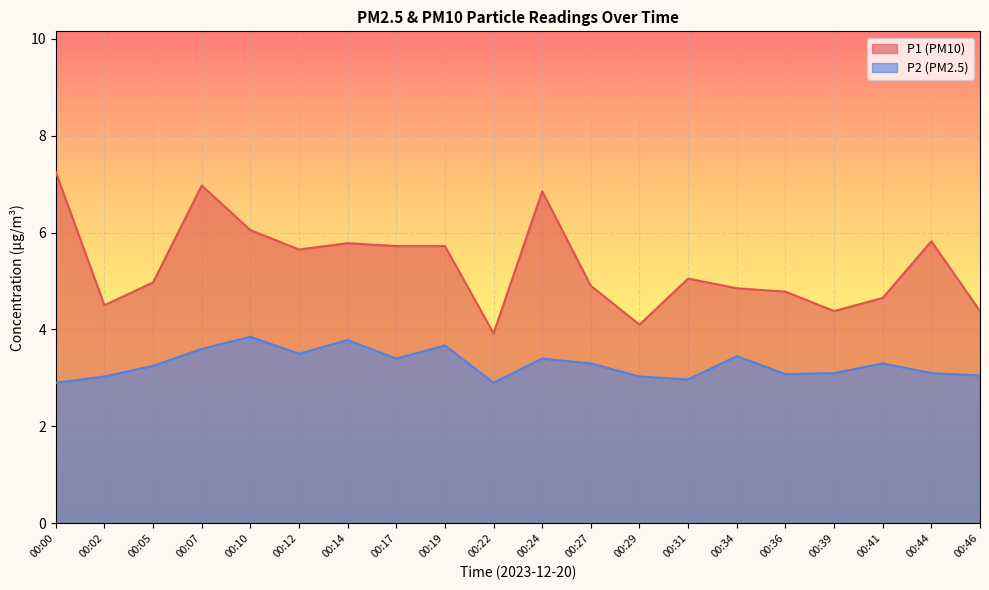

What is the total value across all series at 00:12?

9.2